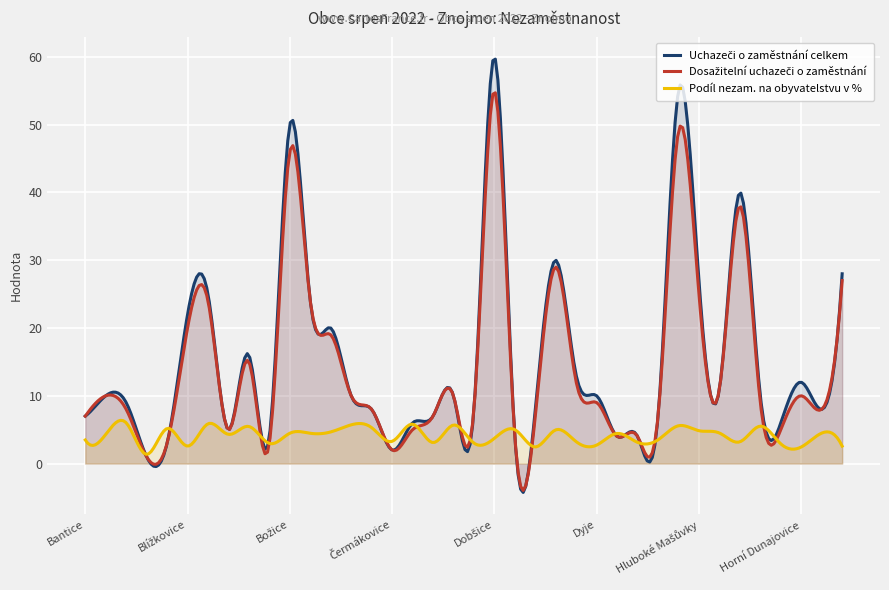

What is the total value across all series at Horní Břečkov?

24.5